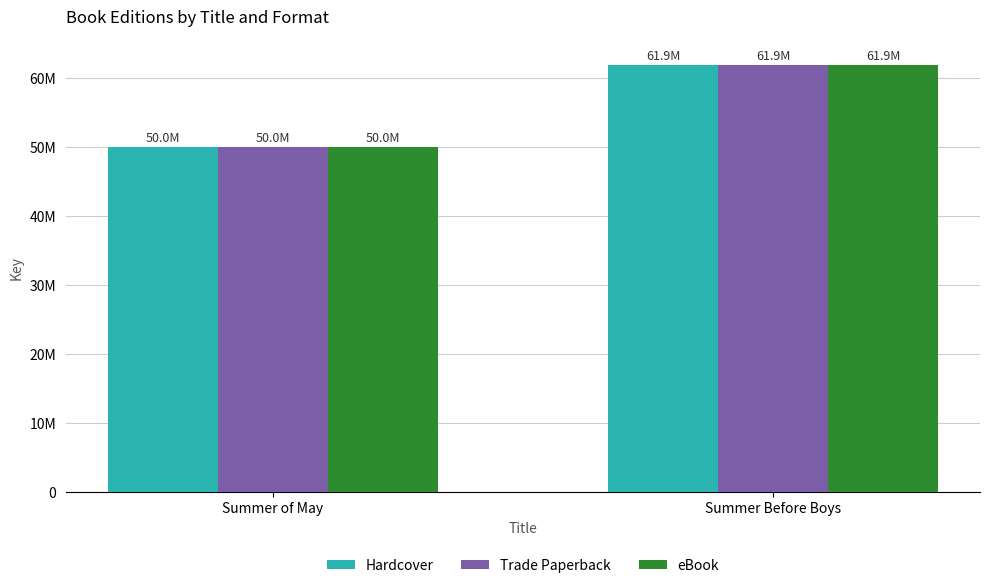

What is the total value across all series at Summer Before Boys?

185640489